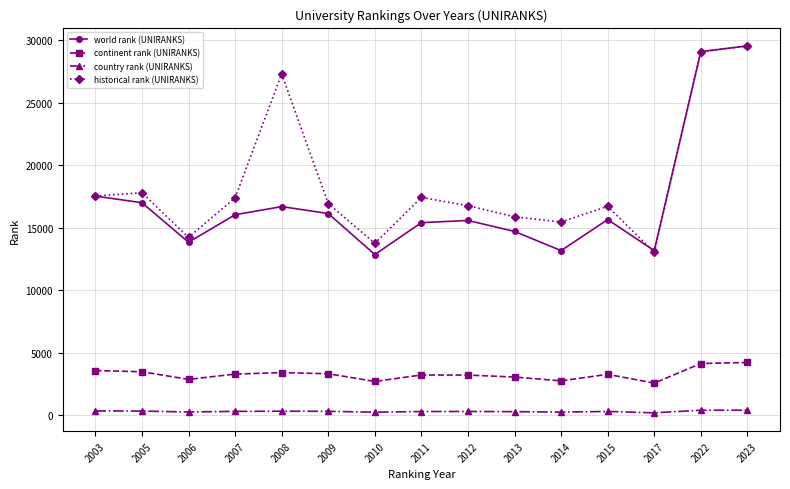

At 2008, list the series in order from smallest to largest.

country rank (UNIRANKS), continent rank (UNIRANKS), world rank (UNIRANKS), historical rank (UNIRANKS)